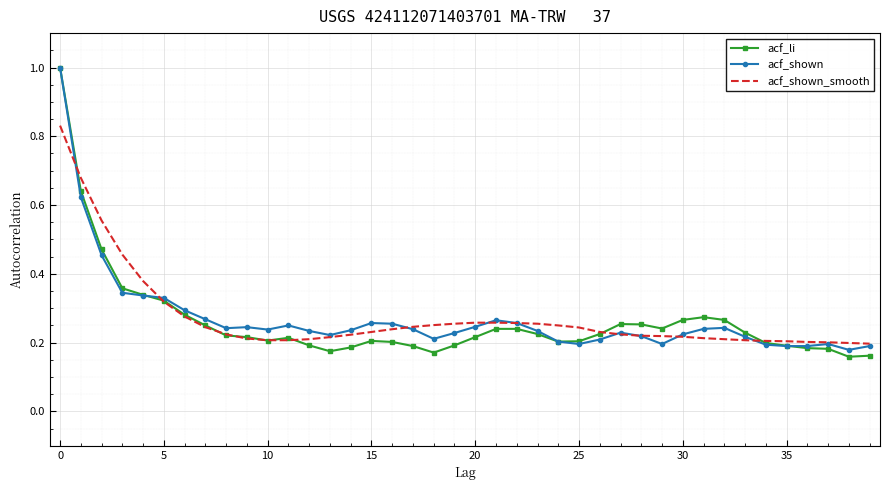

What is the highest value of the acf_shown series?

1.0